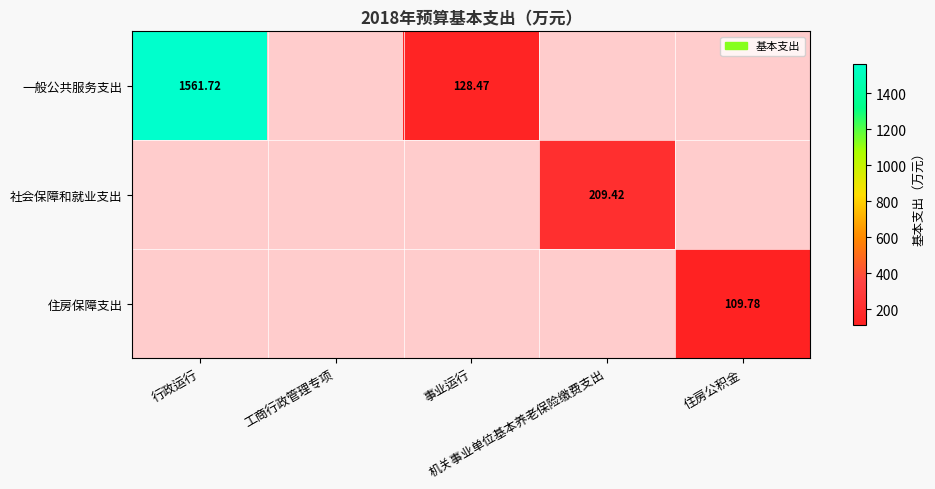

Is it true that 一般公共服务支出 equals 573.3 at 行政运行?

False